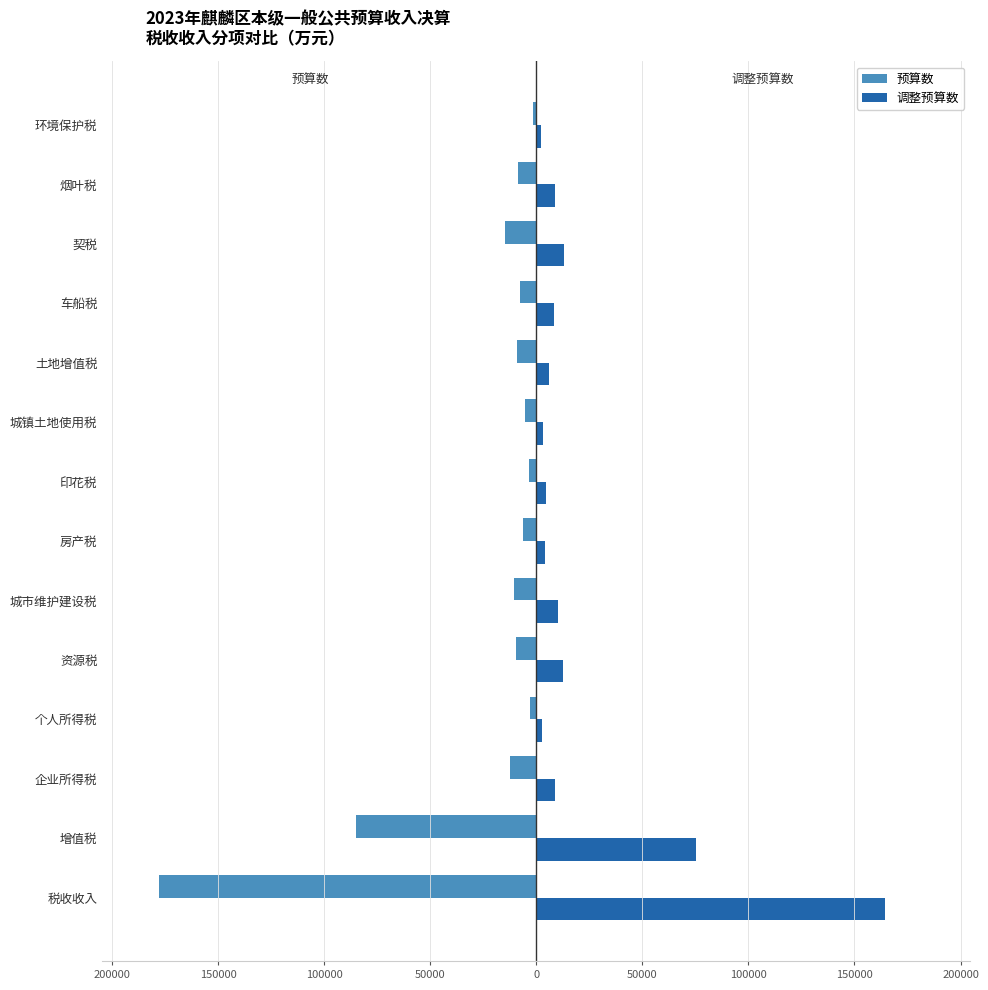

What are all the series names shown in the legend?

预算数, 调整预算数